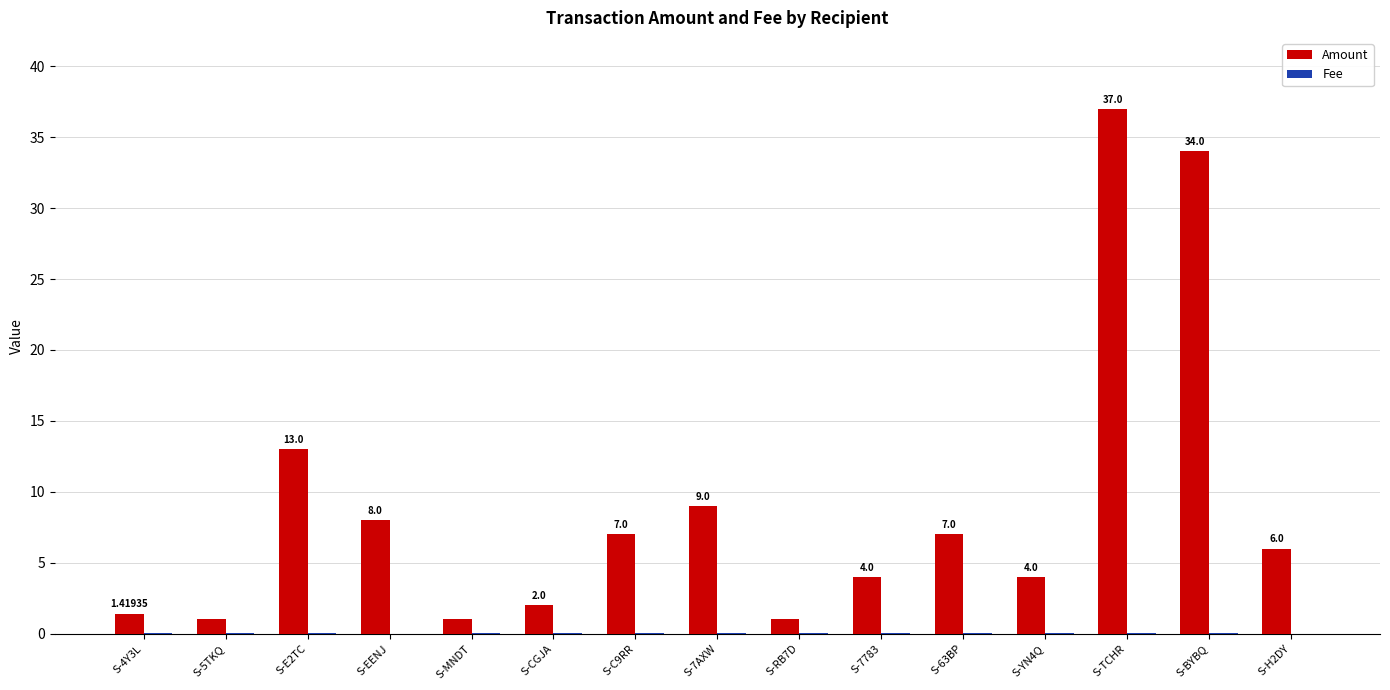

Does the chart contain stacked bars?

No